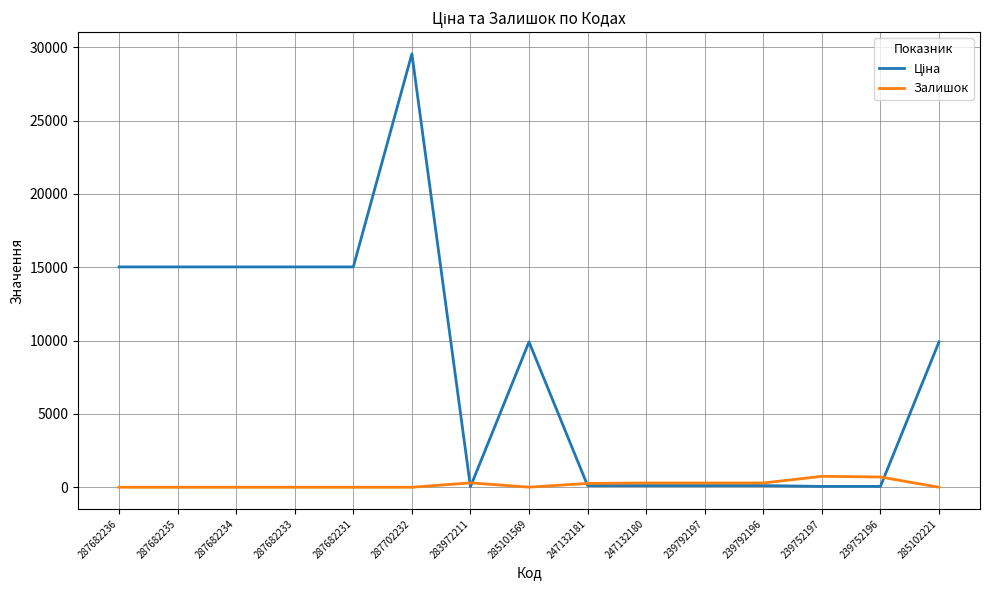

At which category is the sum across all series the highest?

287702232